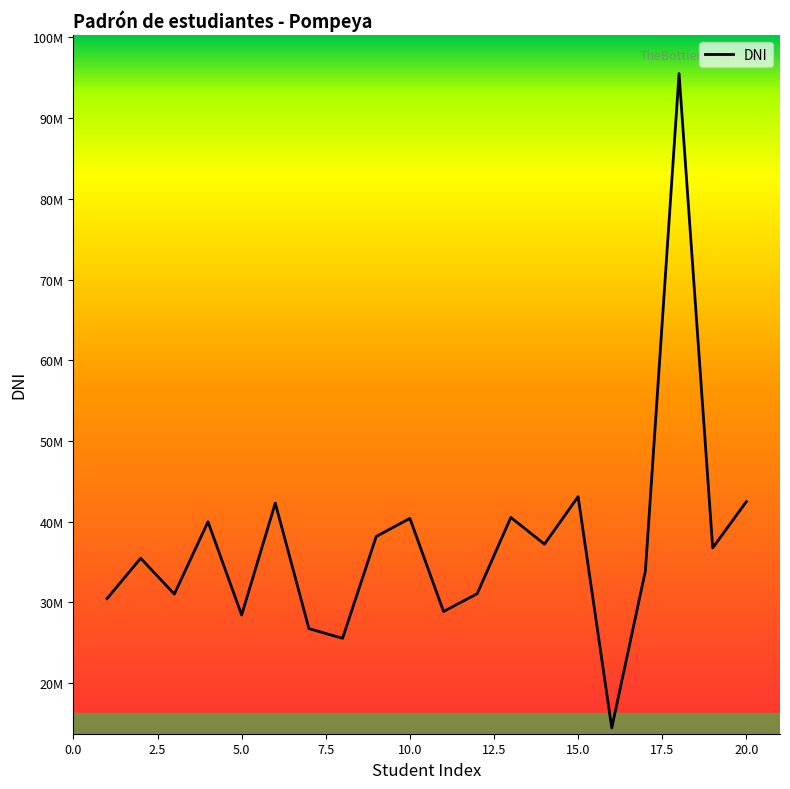

Does the chart display data point markers on the line(s)?

No